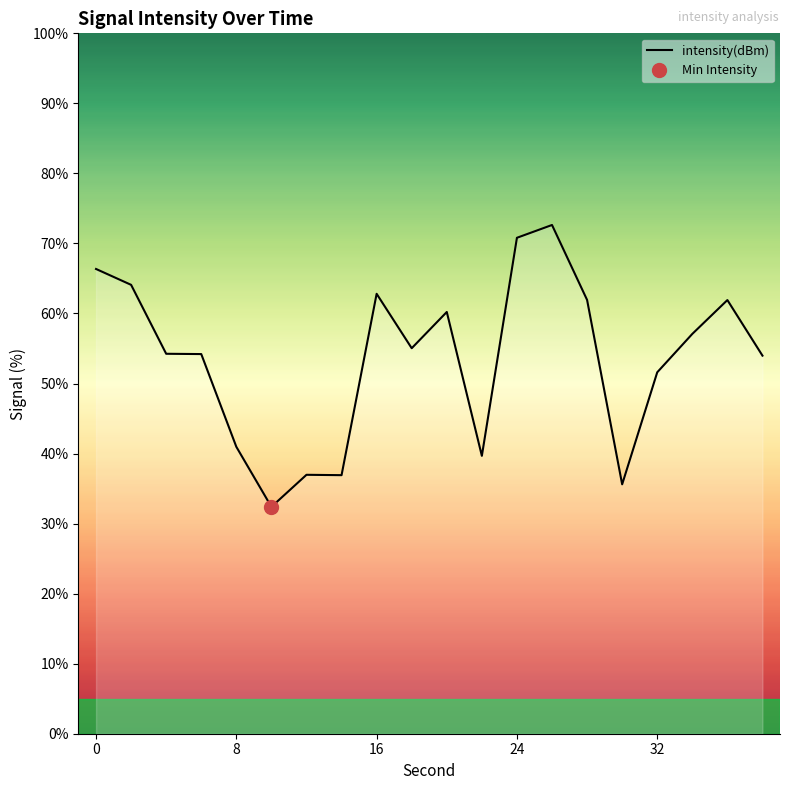

Reading left to right, extract all data points from this chart.

66.4	64.1	54.2	54.2	41.0	32.4	37.0	36.9	62.8	55.0	60.2	39.7	70.8	72.6	61.9	35.6	51.6	57.1	61.9	54.0